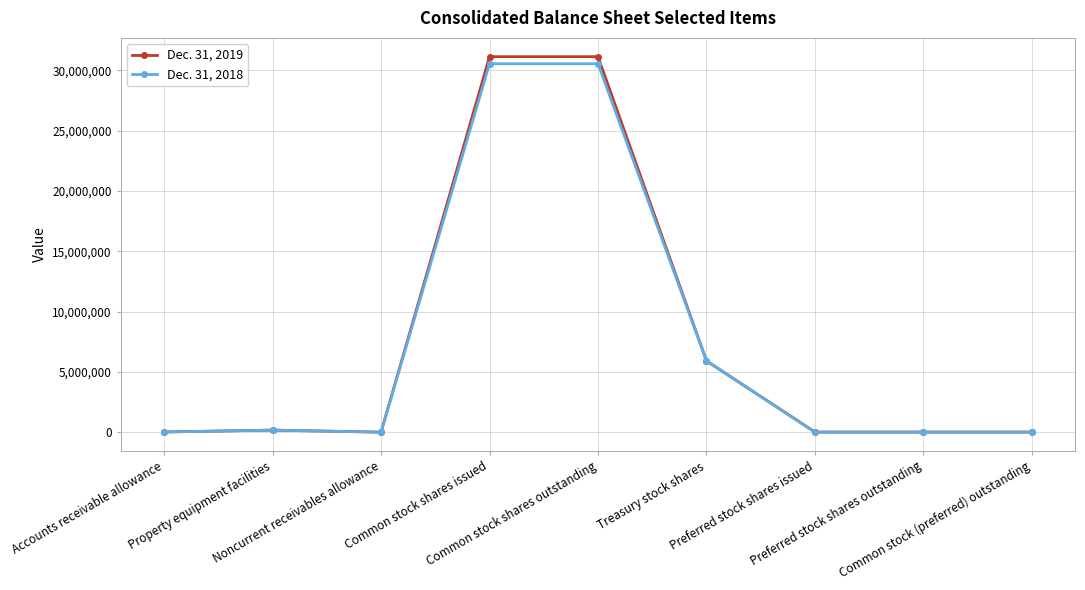

How many distinct data groups are displayed?

2